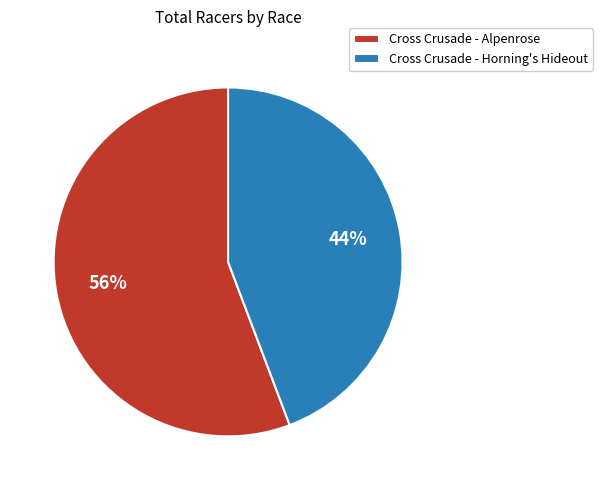

Is it true that Cross Crusade - Horning's Hideout is 29% of the pie?

False